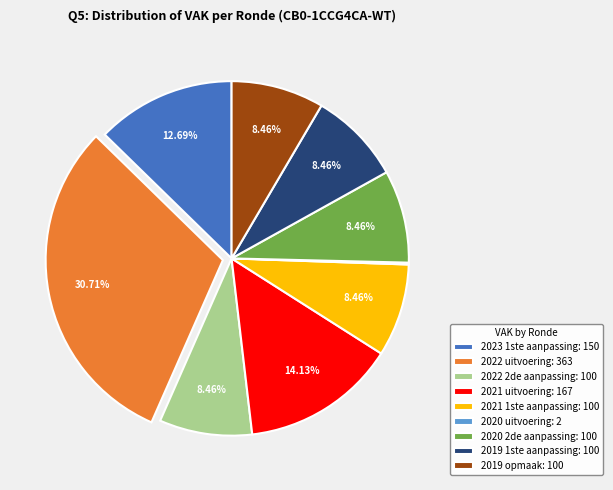

Is it true that 2019 opmaak is 1% of the pie?

False